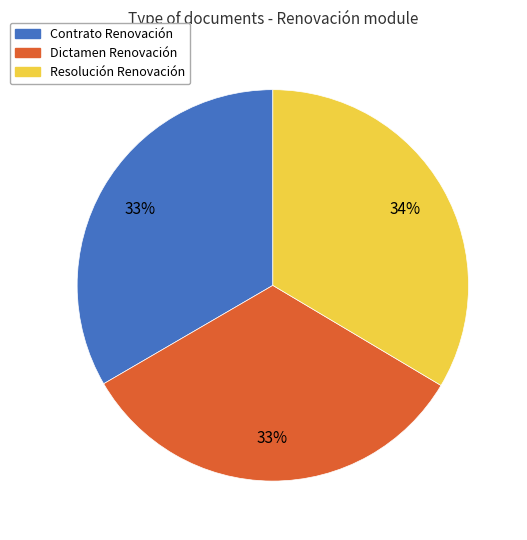

Does Resolución Renovación account for over 50% of the chart?

No